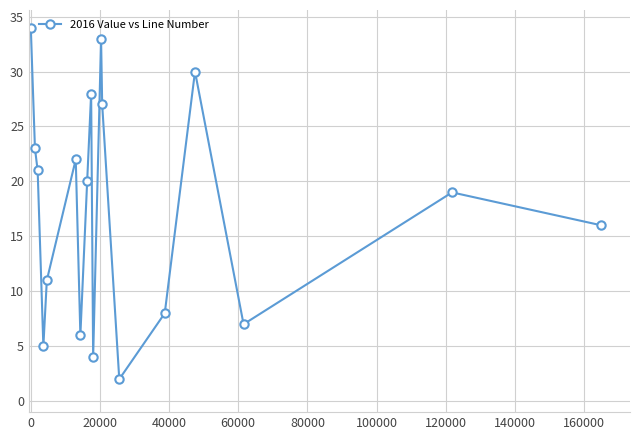

How many points are higher than both their immediate neighbors (excluding endpoints)?

5